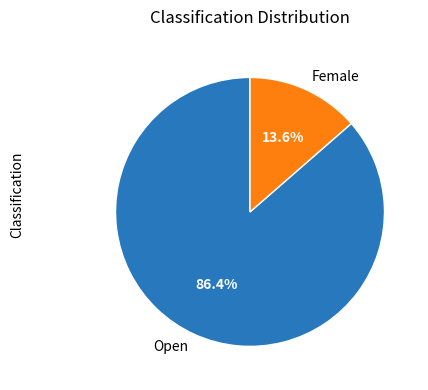

Which slice is the largest?

Open